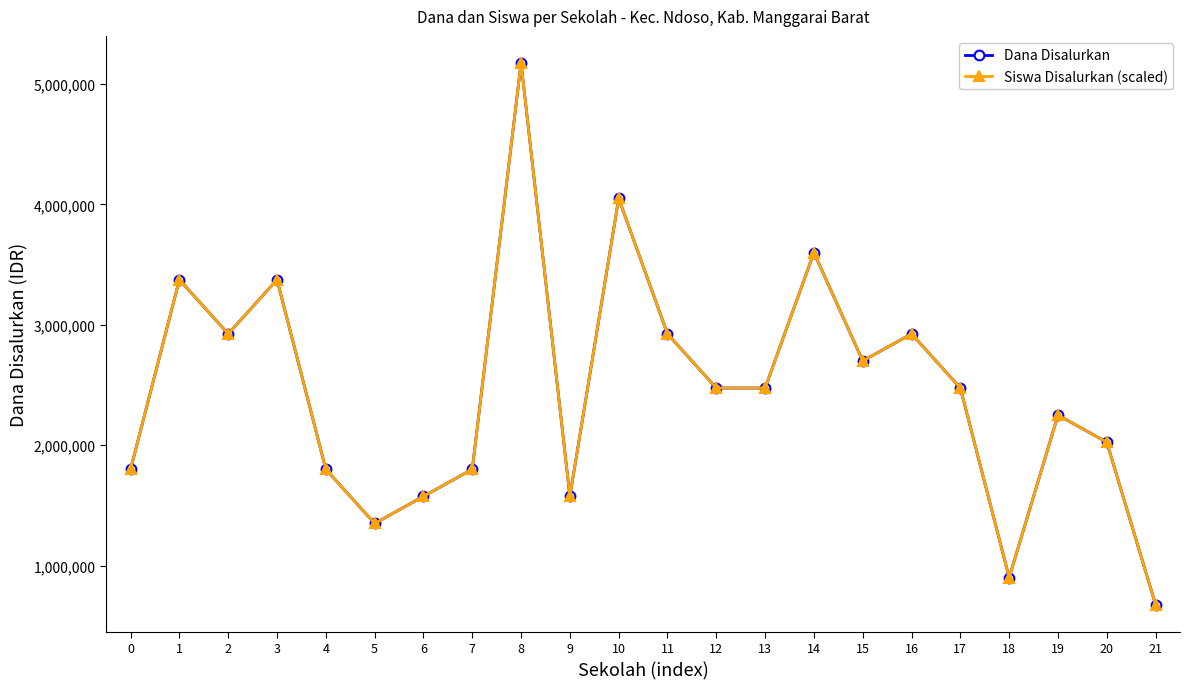

Is it true that Dana Disalurkan equals 781975 at 4?

False